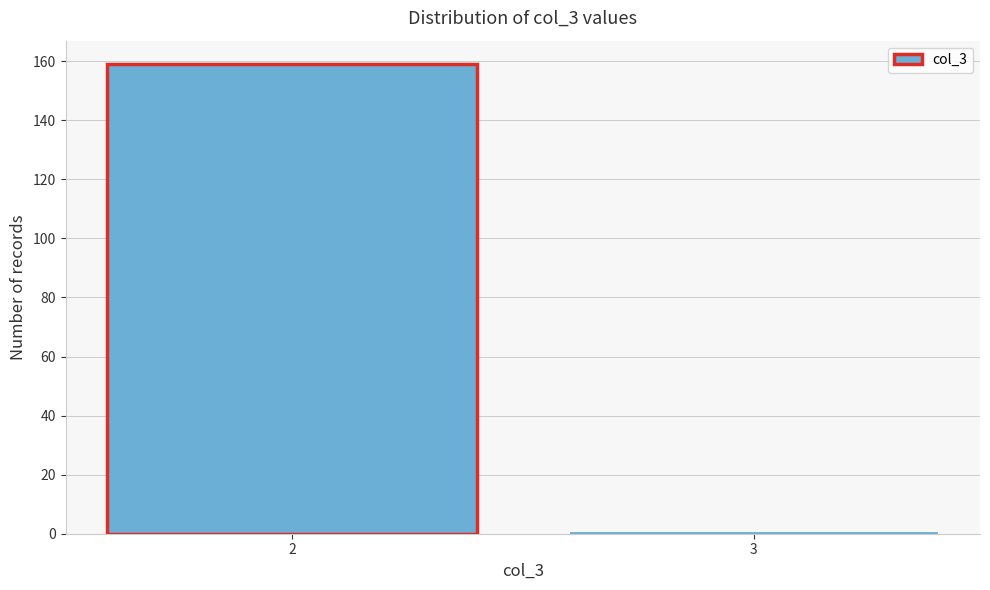

Reading left to right, transcribe all the data shown in this chart.

159	1